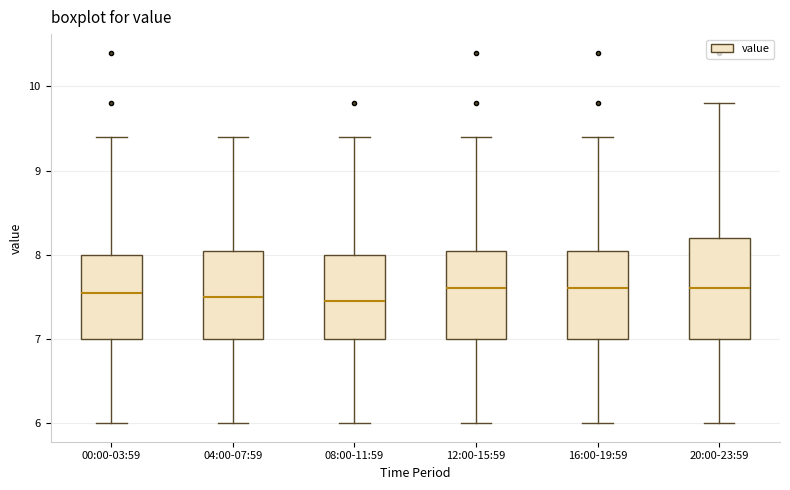

Reading left to right, transcribe this box plot: for each box, give where its median line is, the range the box spans, and where its two whiskers end, as read against the y-axis. The values are not printed on the chart, so give them approximately, as read against the axis.

00:00-03:59: median 7.6, box 7.0 to 8.0, whiskers 6.0 to 9.4
04:00-07:59: median 7.5, box 7.0 to 8.1, whiskers 6.0 to 9.4
08:00-11:59: median 7.5, box 7.0 to 8.0, whiskers 6.0 to 9.4
12:00-15:59: median 7.6, box 7.0 to 8.1, whiskers 6.0 to 9.4
16:00-19:59: median 7.6, box 7.0 to 8.1, whiskers 6.0 to 9.4
20:00-23:59: median 7.6, box 7.0 to 8.2, whiskers 6.0 to 9.8